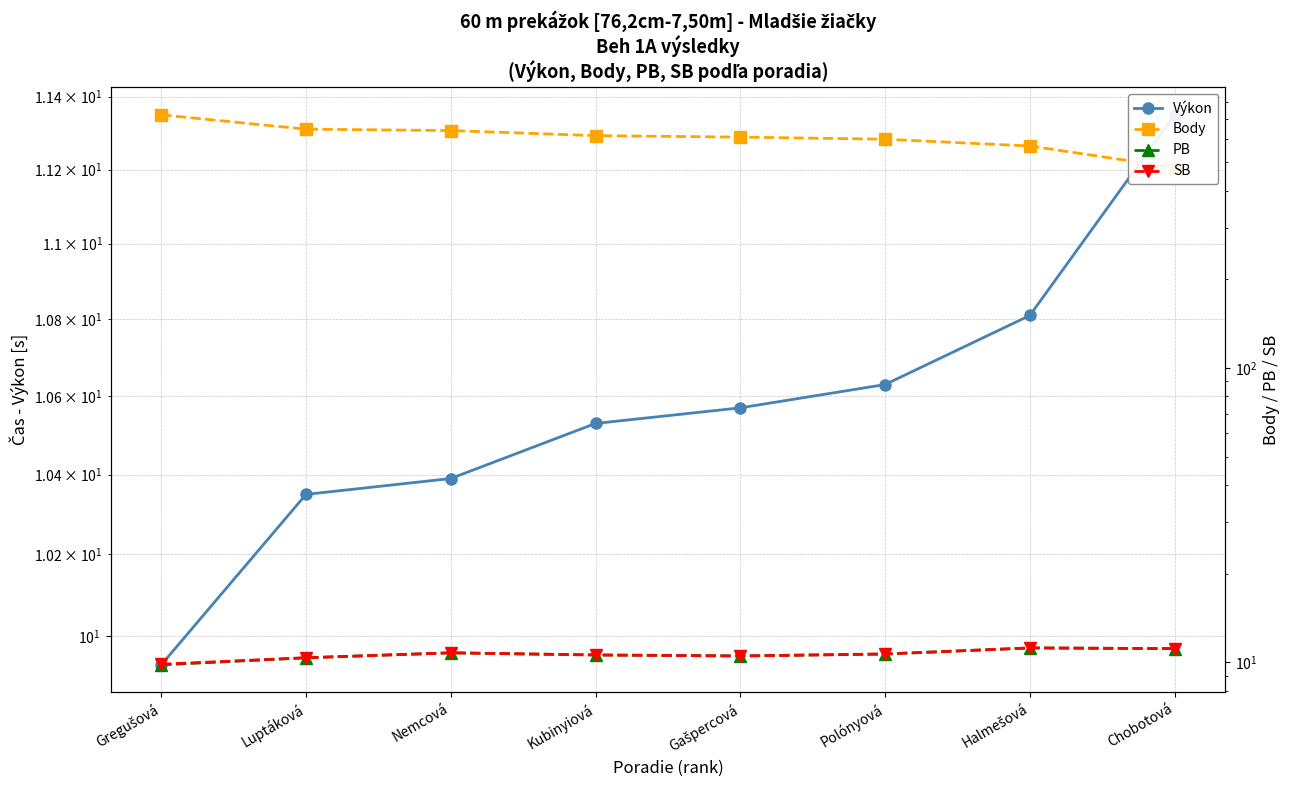

What are all the series names shown in the legend?

Výkon, Body, PB, SB